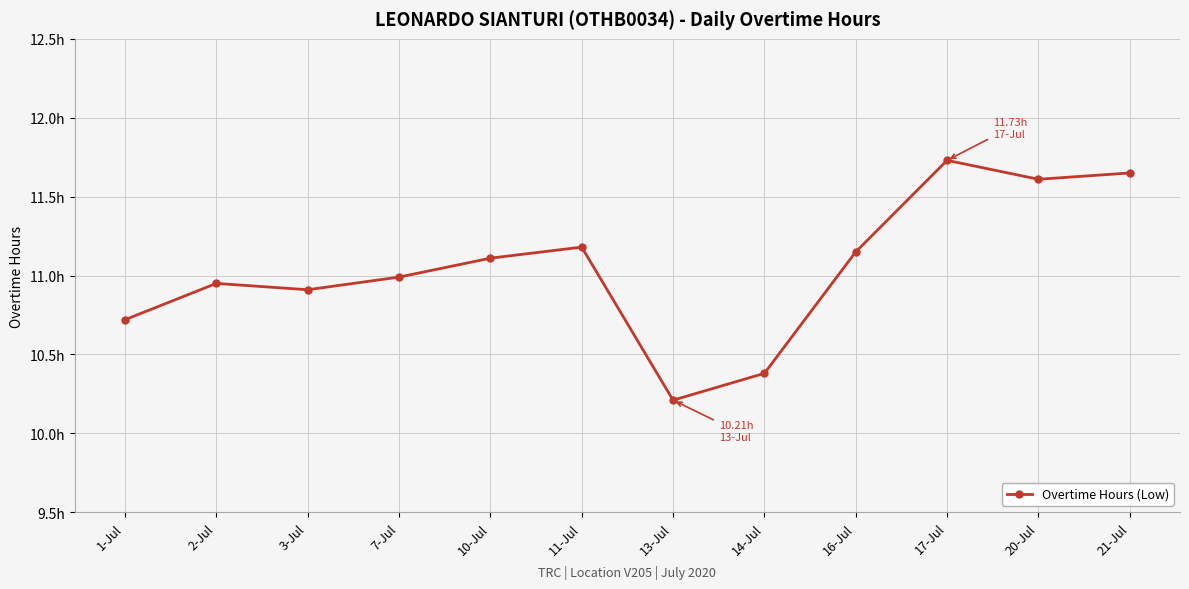

Does the chart have visible grid lines?

Yes